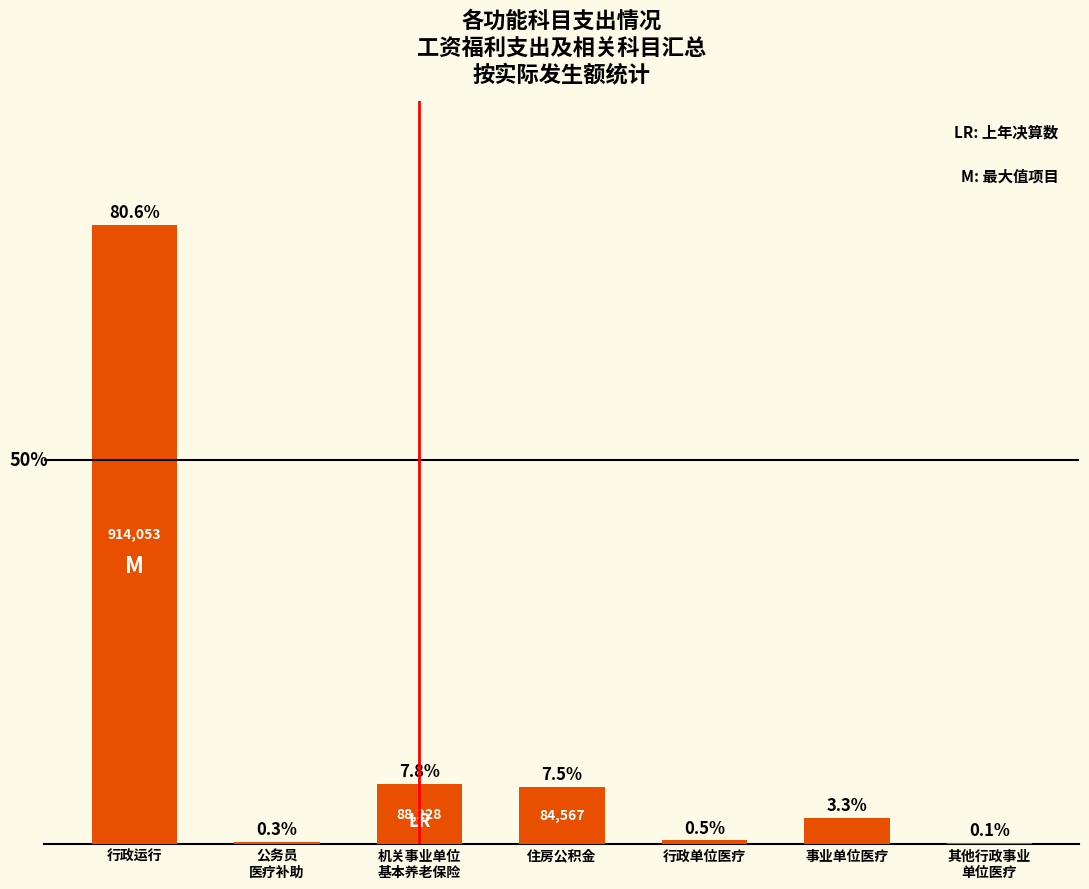

The chart shows a value of 819.1 at 其他行政事业
单位医疗. True or false?

False